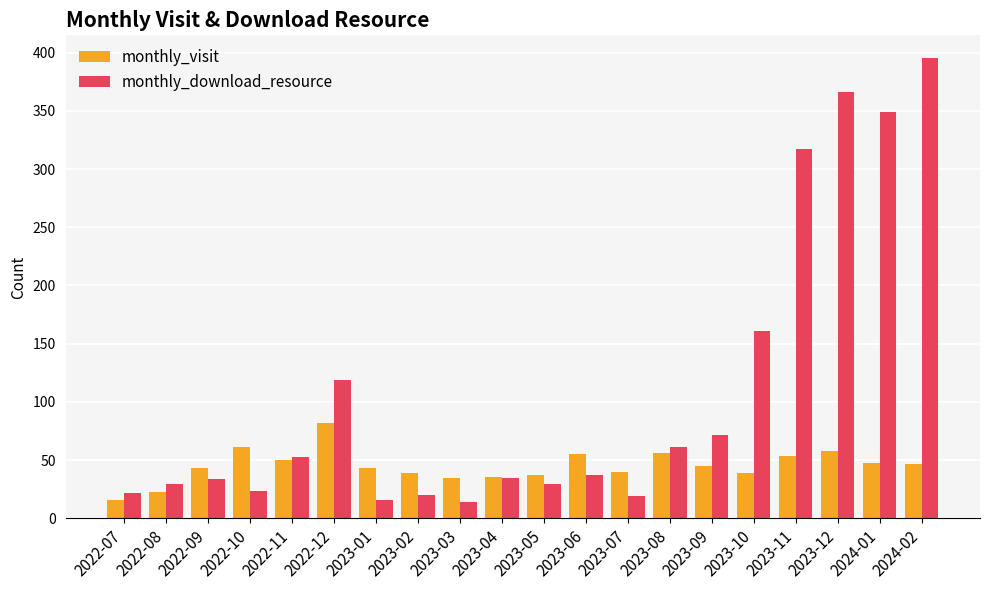

List the series in order of their peak value, lowest first.

monthly_visit, monthly_download_resource